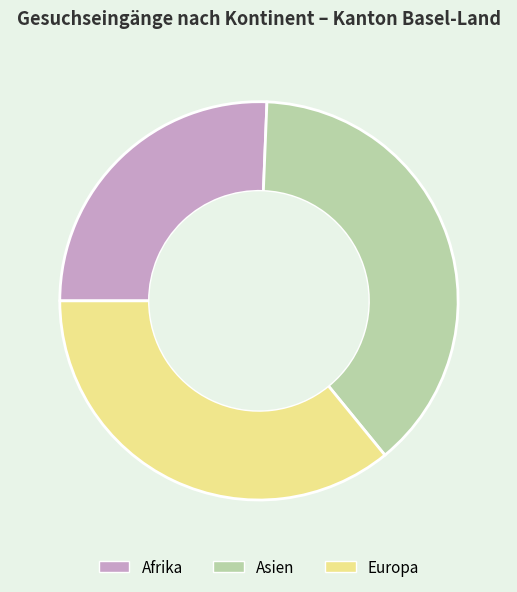

Which slice is the largest?

Asien